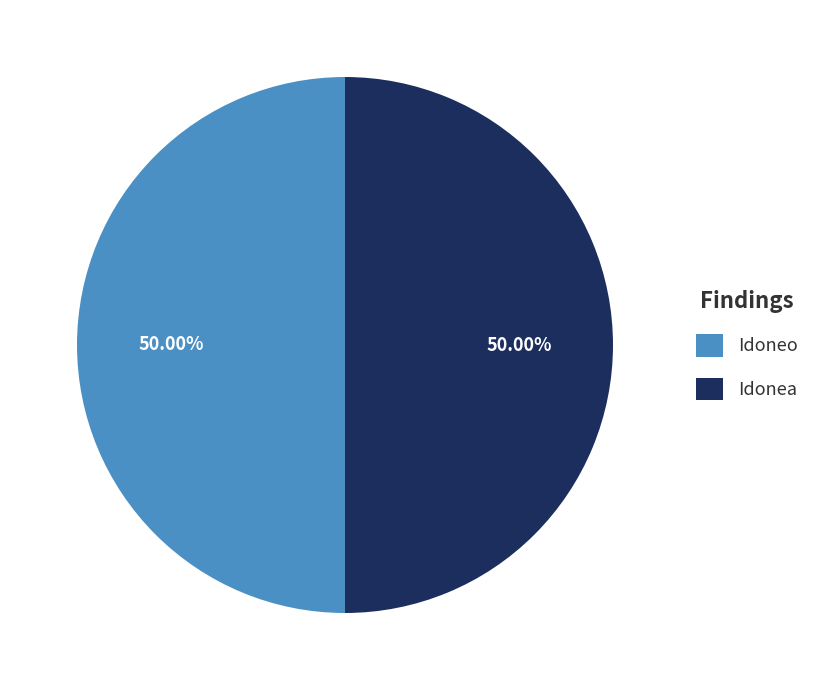

Is it true that Idonea is 50% of the pie?

True